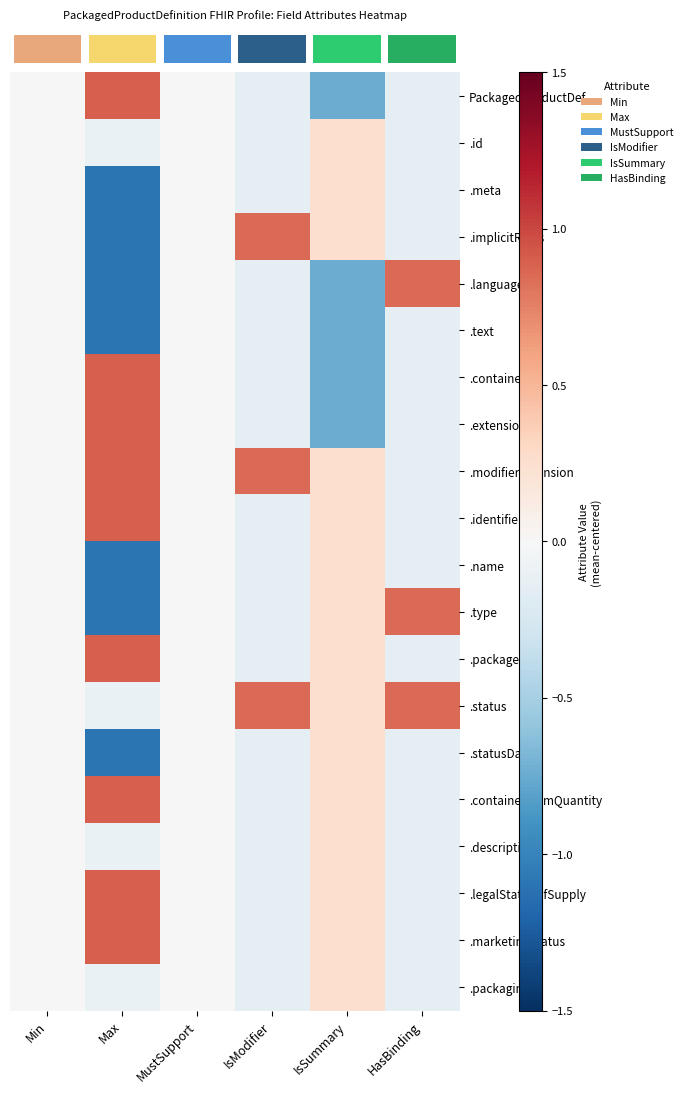

What is the difference between the highest and lowest values at IsModifier?

1.0